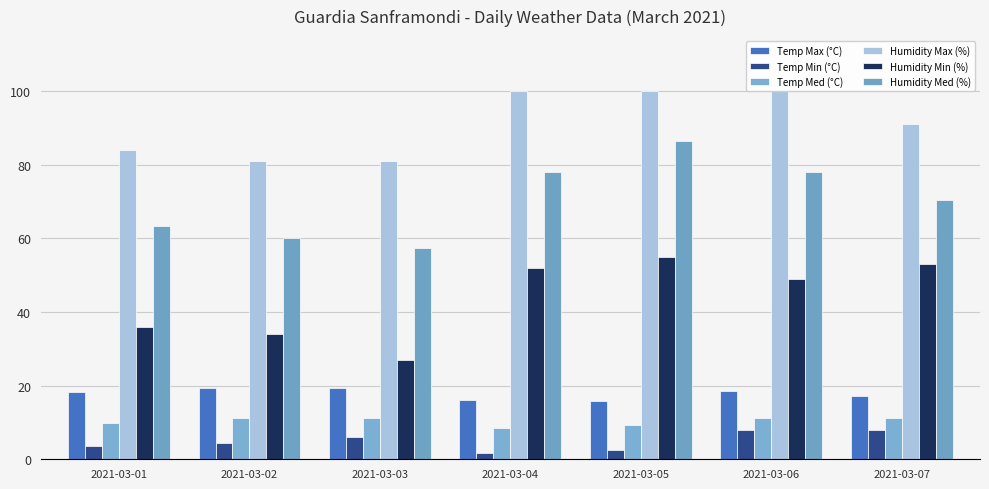

What is the difference between the Temp Max (°C) values at 2021-03-05 and 2021-03-01?

2.6